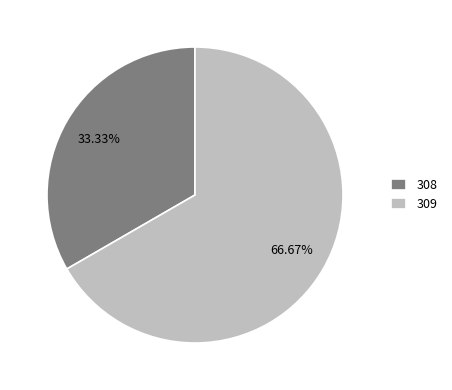

Is it true that 308 is 40% of the pie?

False